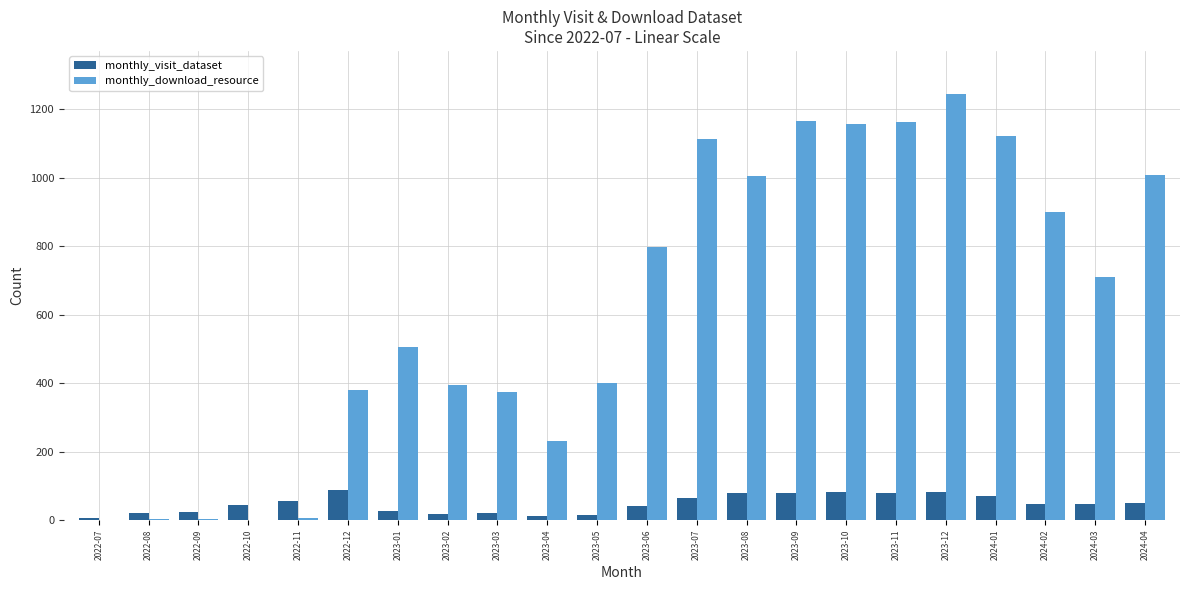

What value does the monthly_download_resource series have at 2022-12, to the nearest 10?

380